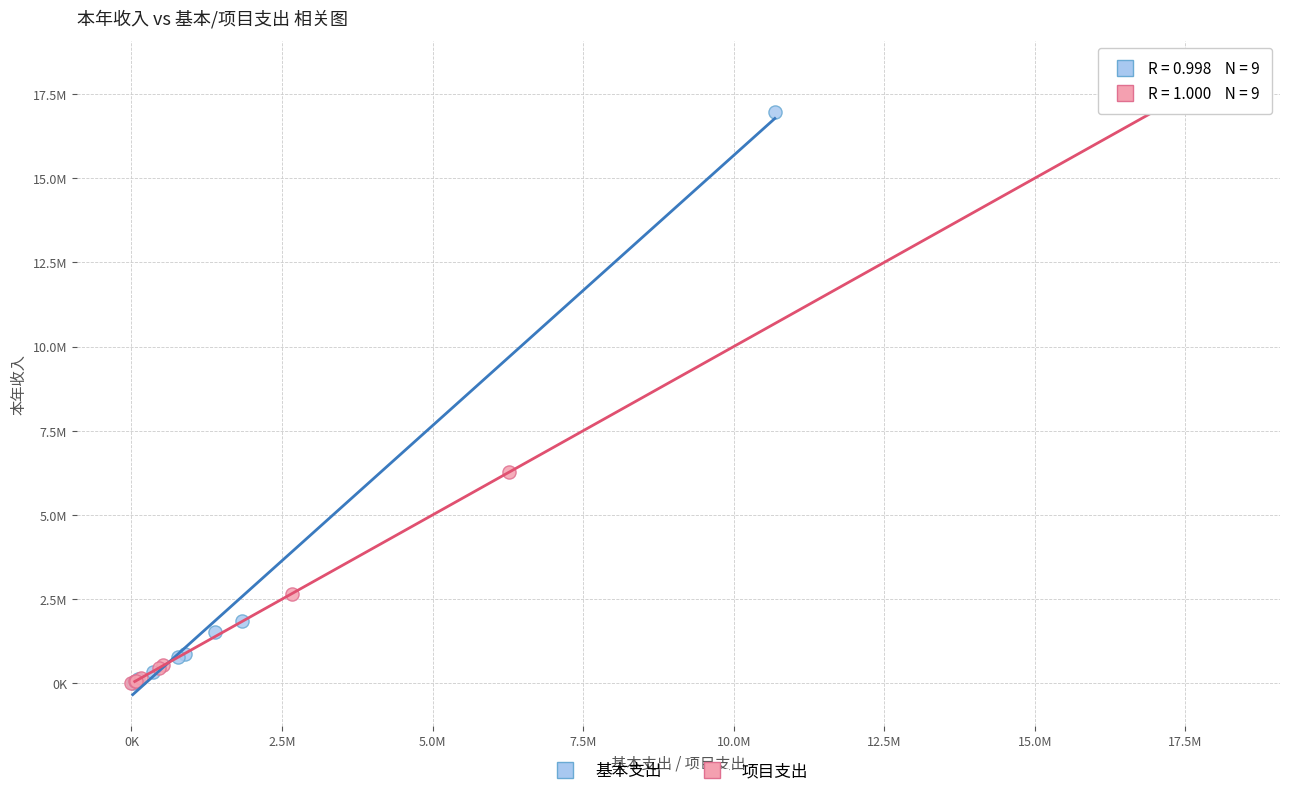

Which series contains the highest Y value?

项目支出